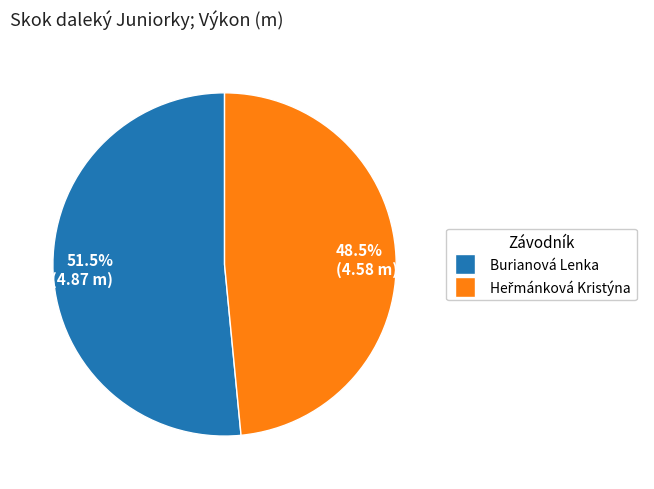

How much of the chart is everything except Burianová Lenka?

48.5%